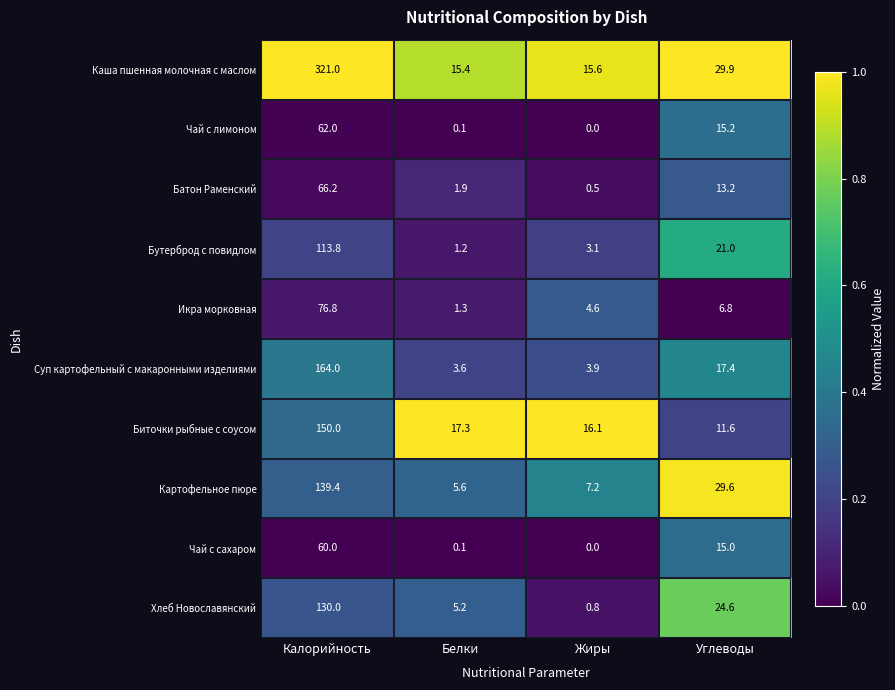

Rank the series by their maximum value, from highest to lowest.

Каша пшенная молочная с маслом, Суп картофельный с макаронными изделиями, Биточки рыбные с соусом, Картофельное пюре, Хлеб Новославянский, Бутерброд с повидлом, Икра морковная, Батон Раменский, Чай с лимоном, Чай с сахаром